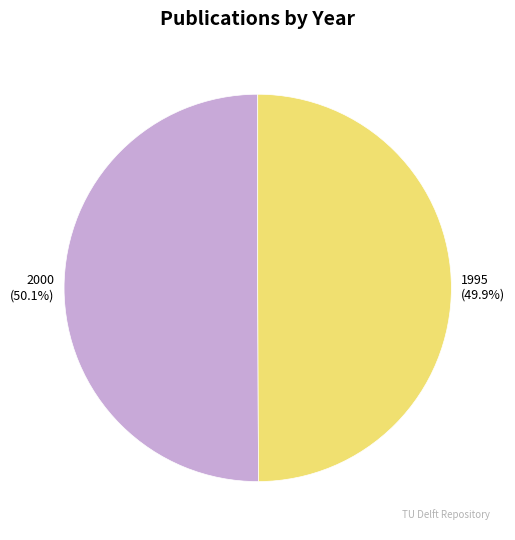

Is there a majority slice in this chart?

Yes